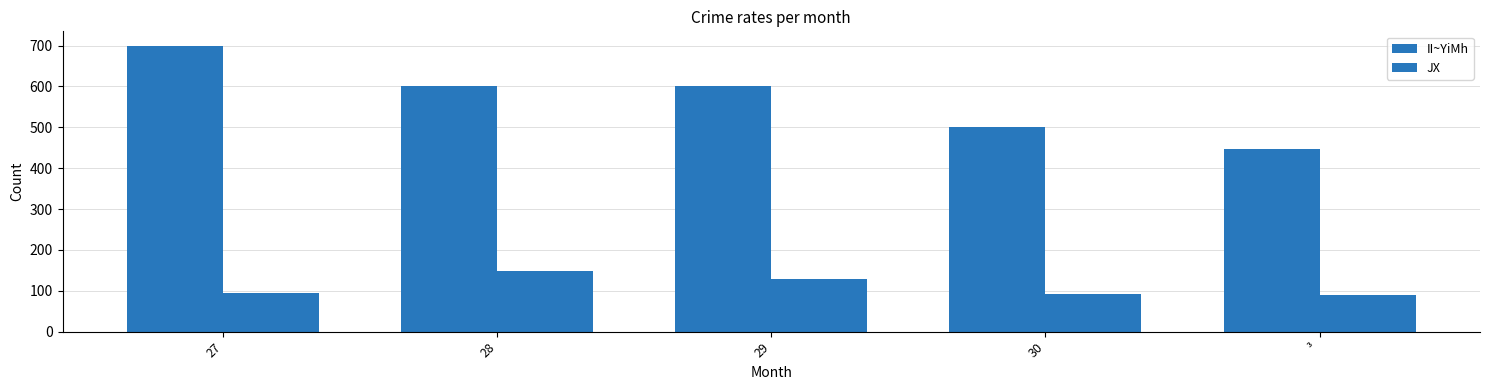

True or false: JX has a value of 124 at 27.

False